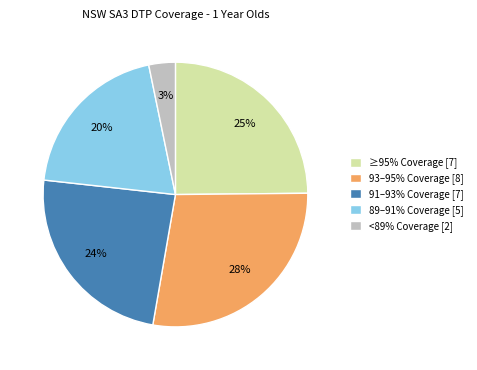

What is the largest slice in the pie chart?

93–95% Coverage [8]